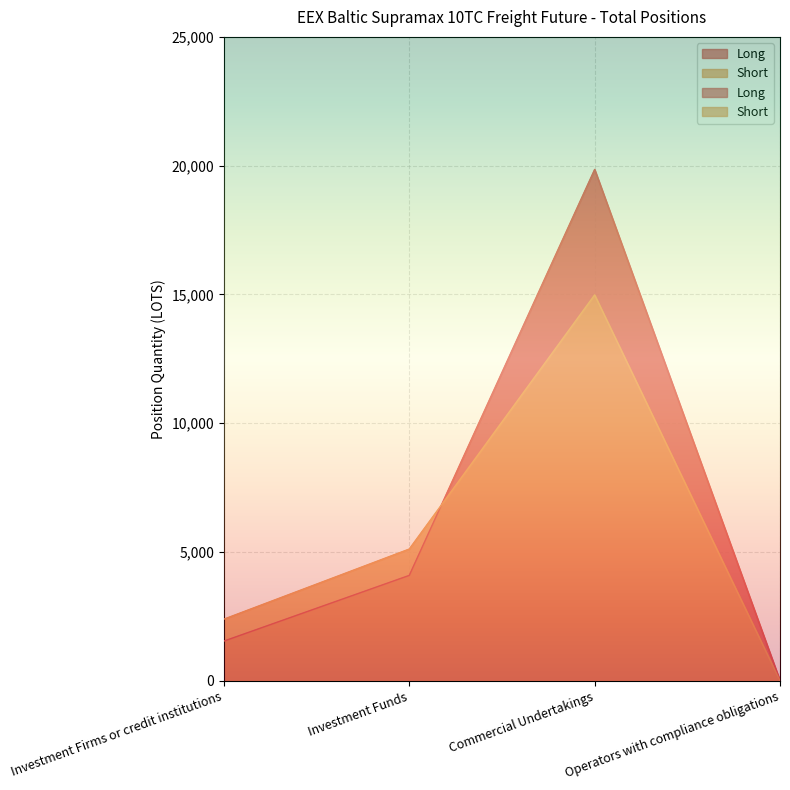

Rank the series by their average value, from lowest to highest.

Short, Long